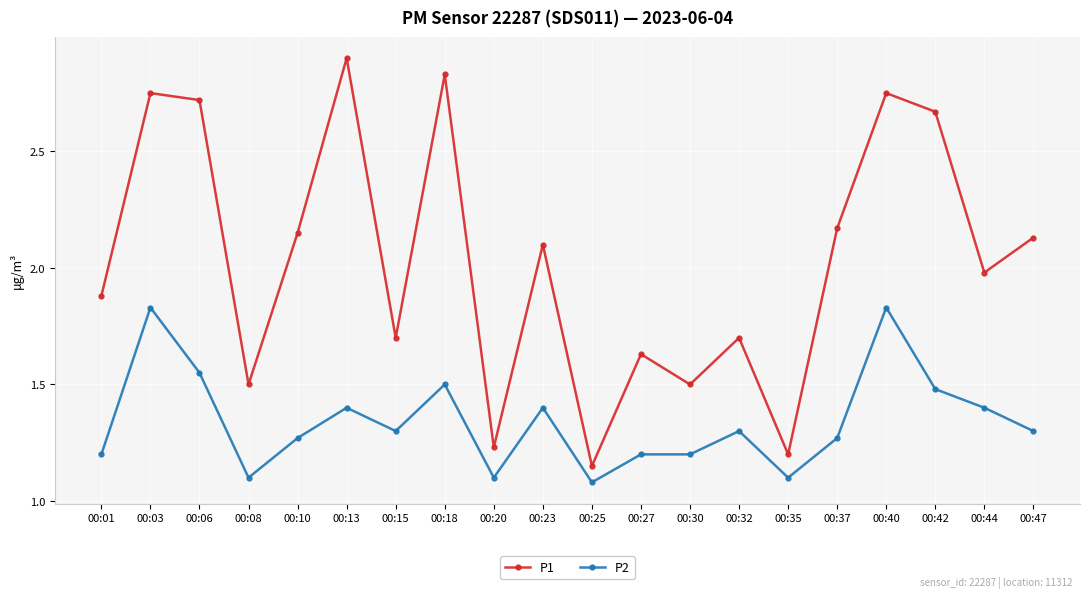

Is the value of P1 at 00:42 greater than the value of P2 at 00:27?

Yes